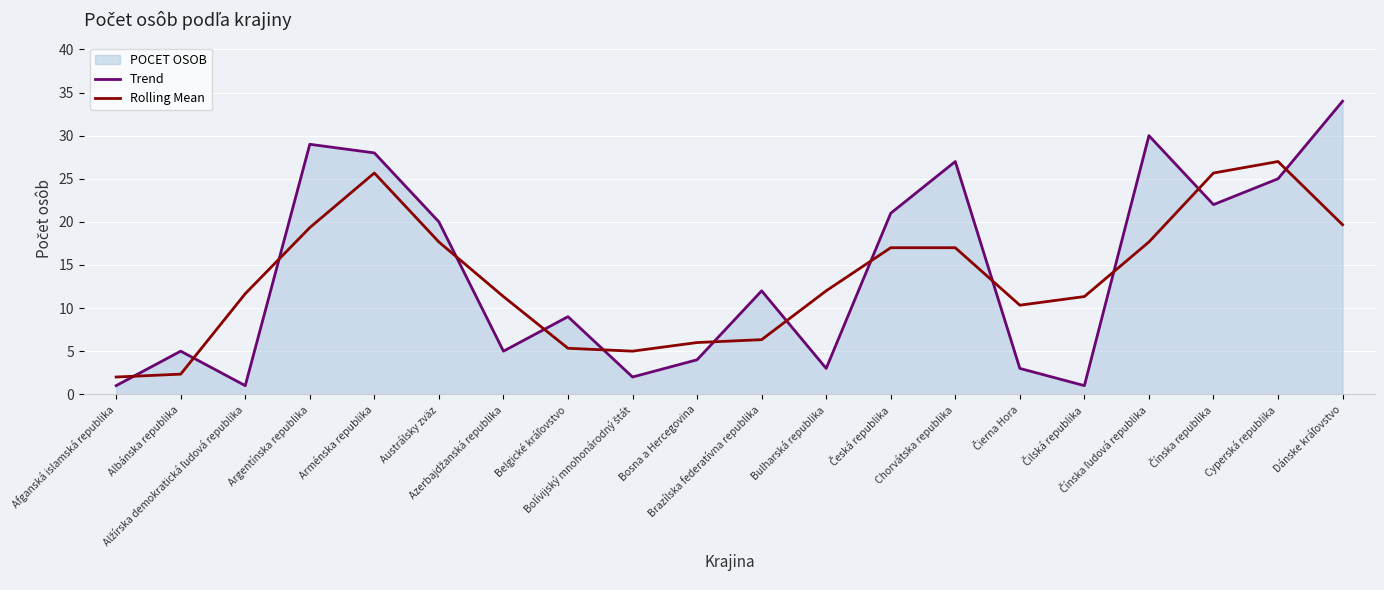

What is the difference between the maximum and minimum values in the Rolling Mean series?

25.0